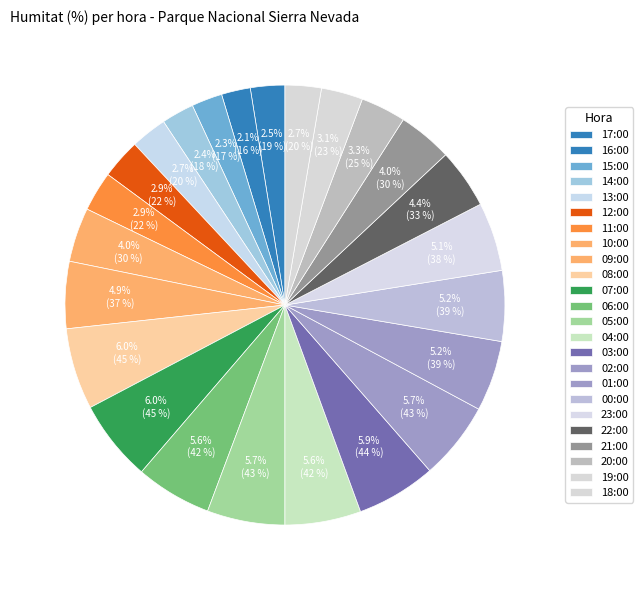

How many segments does this pie chart have?

24